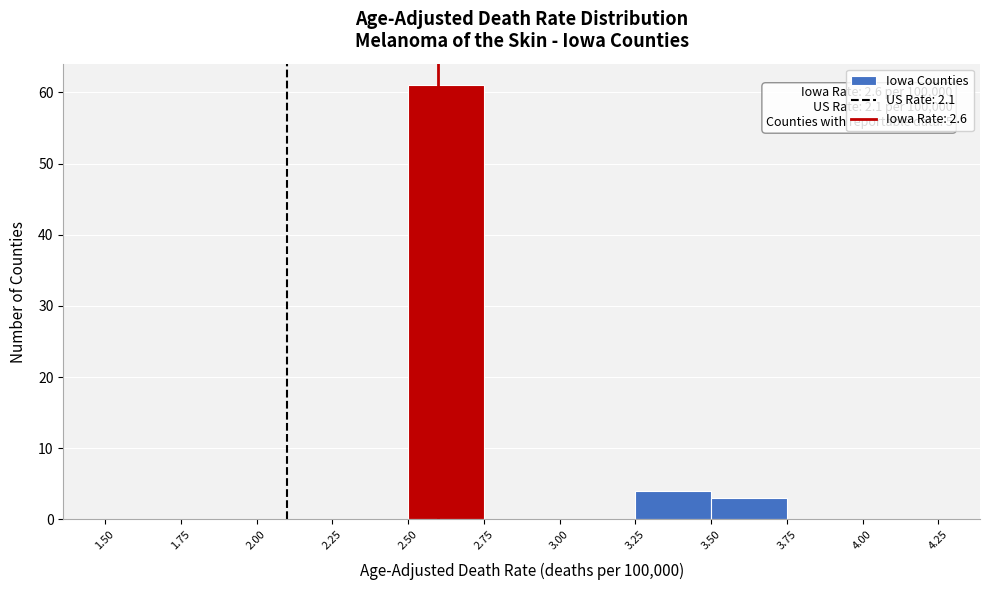

Over which range of the x-axis is the bar tallest?

2.50 to 2.75